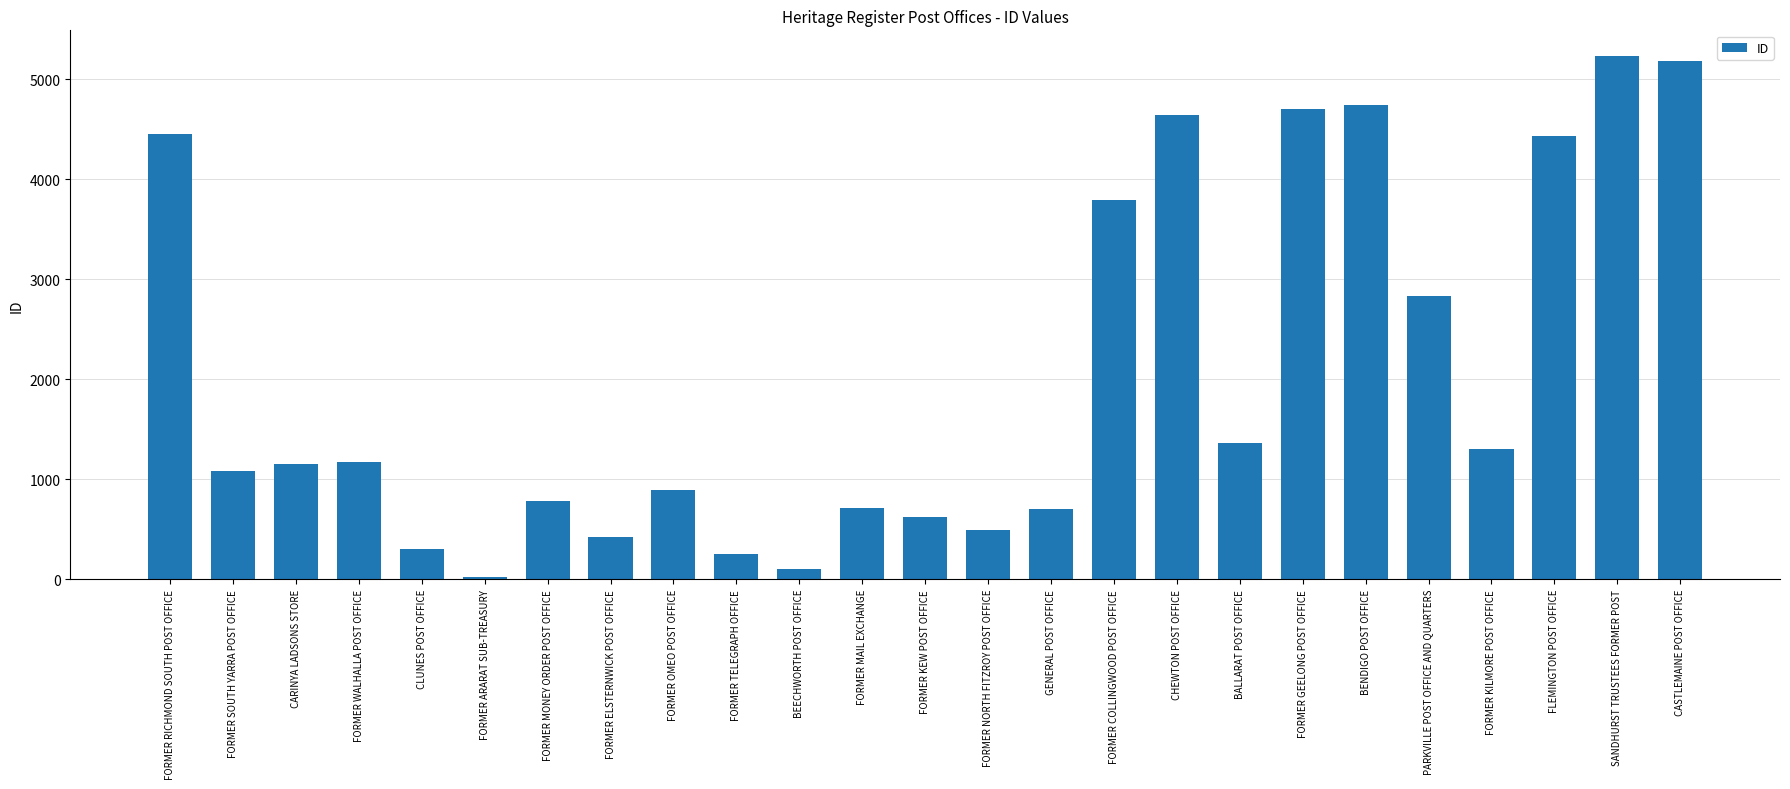

Which label corresponds to the largest value in the chart?

SANDHURST TRUSTEES FORMER POST